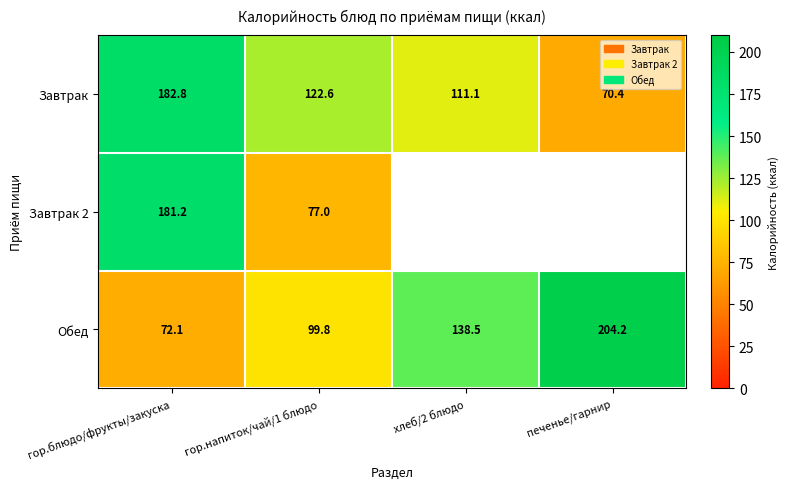

At which label does Обед first exceed 138?

хлеб/2 блюдо